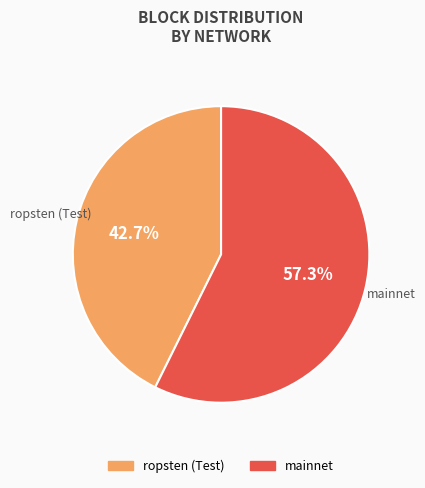

Approximately how many times larger is the value at mainnet compared to ropsten (Test)?

1.3